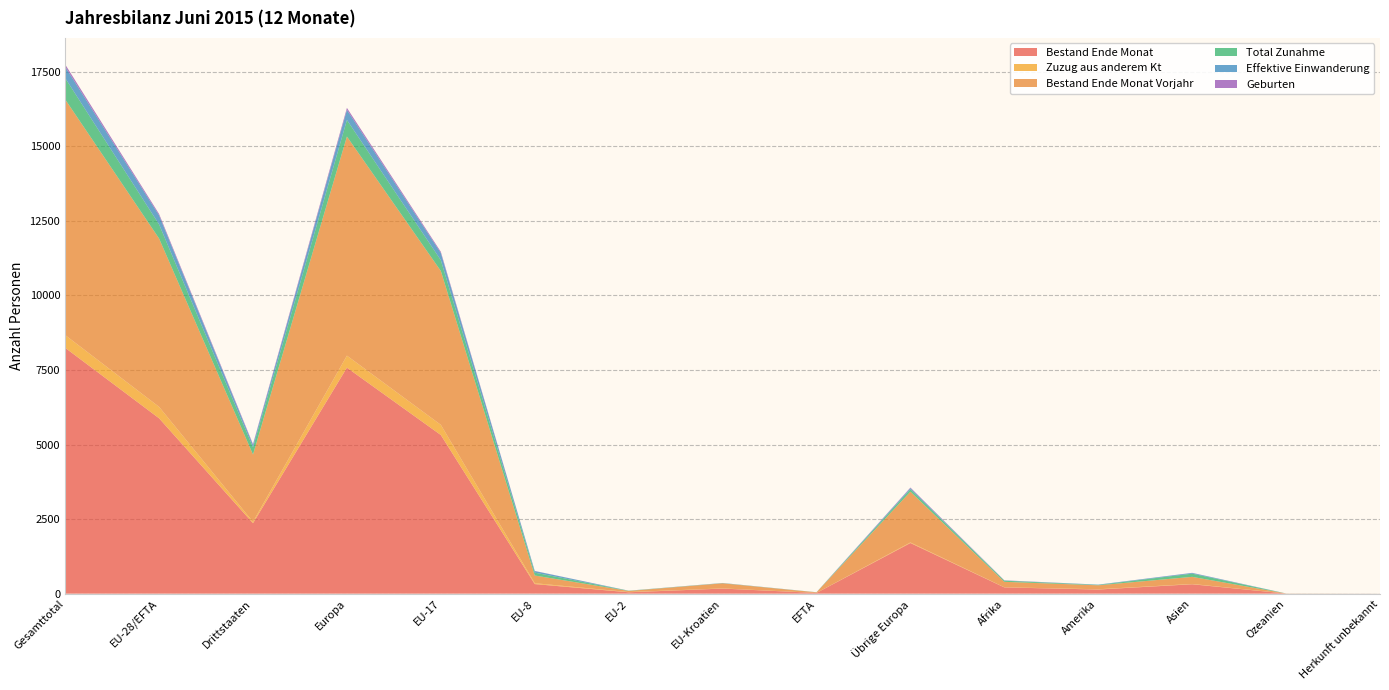

Reading left to right, transcribe all the data shown in this chart.

Bestand Ende Monat: 8243	5880	2363	7577	5319	321	46	170	24	1697	209	138	315	3	1
Zuzug aus anderem Kt: 427	383	44	403	341	29	7	6	0	20	4	9	10	1	0
Bestand Ende Monat Vorjahr: 7901	5644	2257	7346	5159	258	37	170	20	1702	183	133	238	1	0
Total Zunahme: 716	474	242	556	362	96	7	7	2	82	39	12	107	1	1
Effektive Einwanderung: 379	300	79	337	240	54	2	2	2	37	6	11	24	1	0
Geburten: 79	49	30	68	41	4	1	3	0	19	6	0	4	0	1